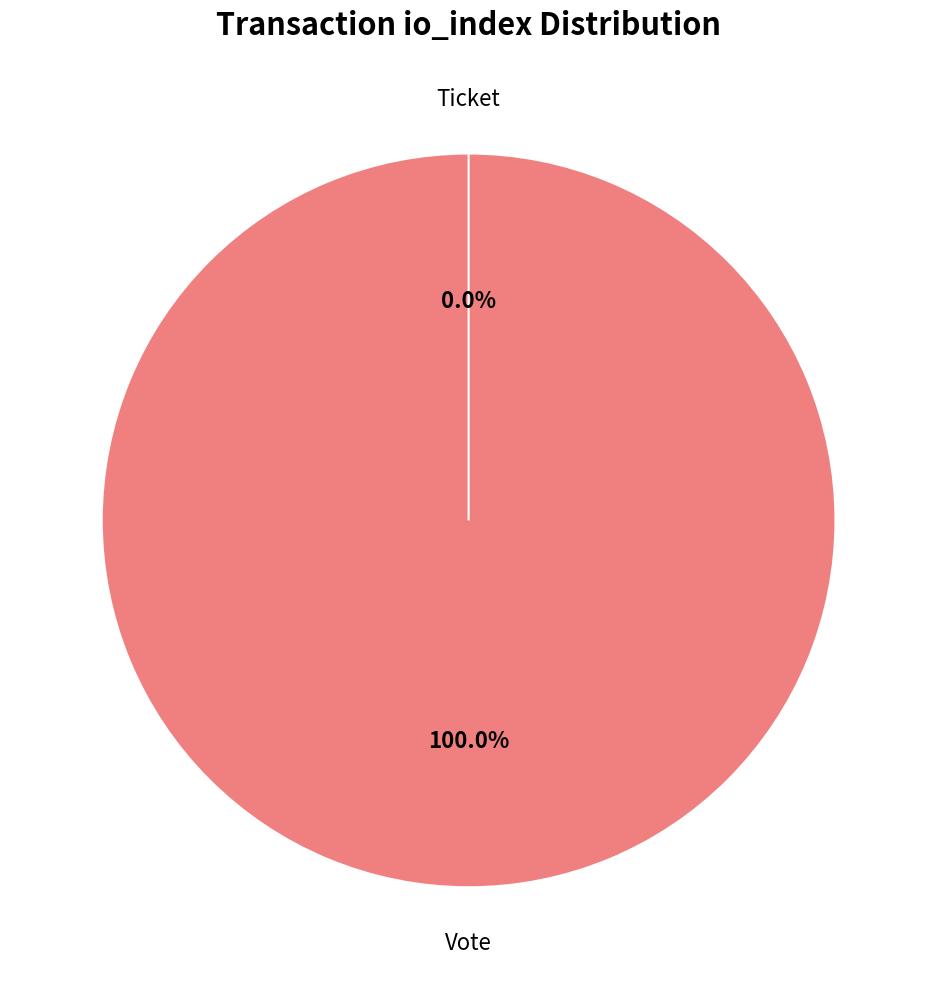

What is the change in value from Vote to Ticket?

-1